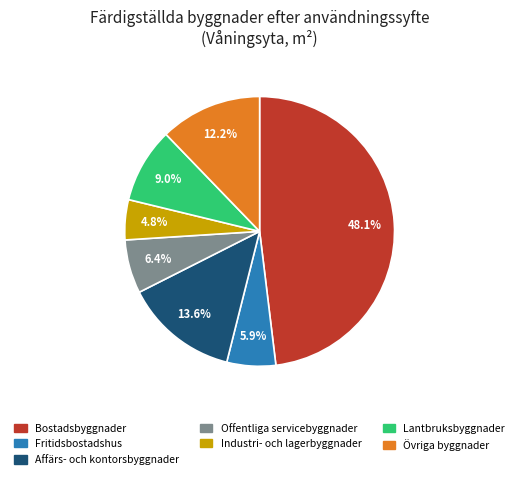

What percentage is NOT represented by Bostadsbyggnader?

51.9%